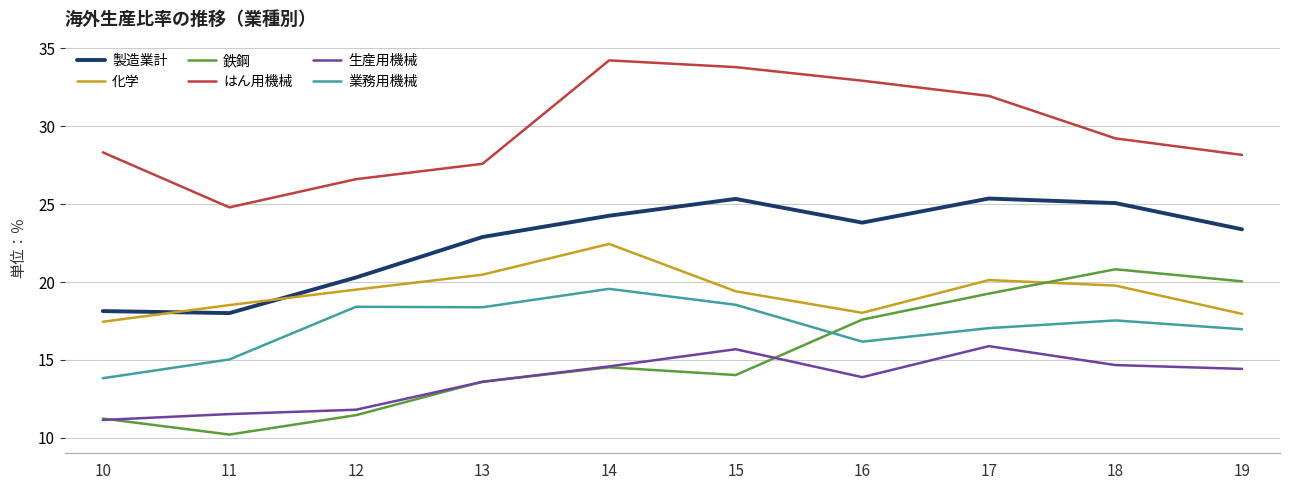

What is the minimum value for 鉄鋼?

10.2